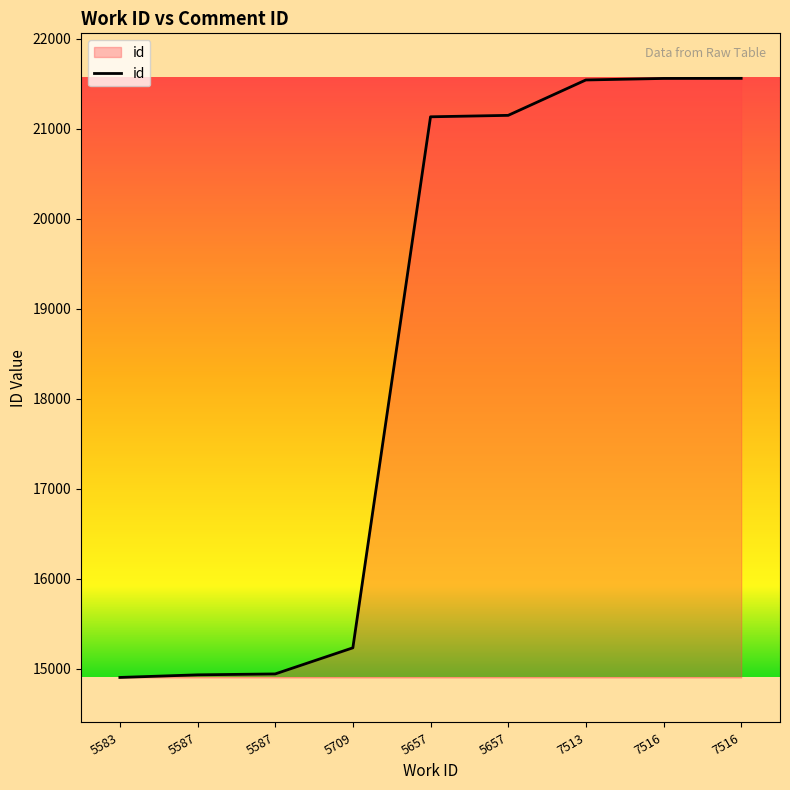

The chart shows a value of 20924 at 5709. True or false?

False